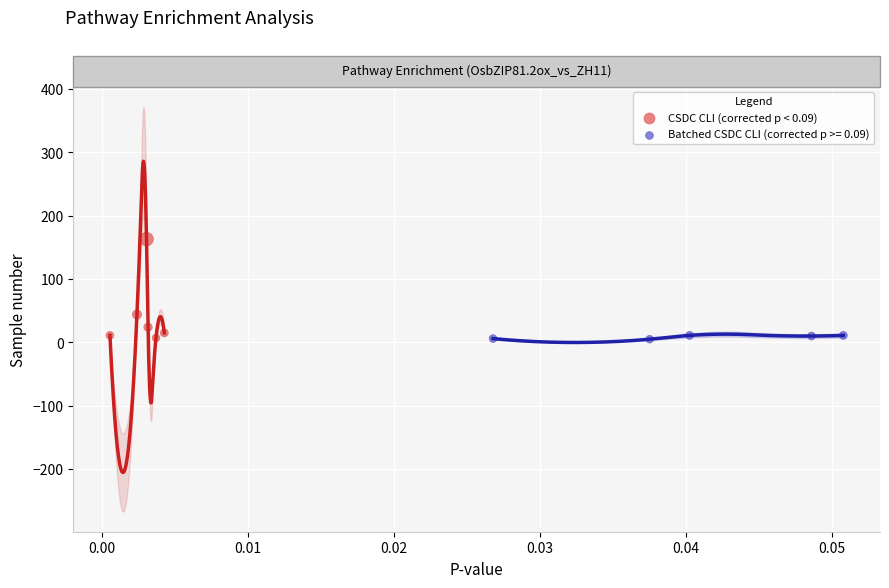

Which series reaches the maximum Y coordinate?

CSDC CLI (corrected p < 0.09)